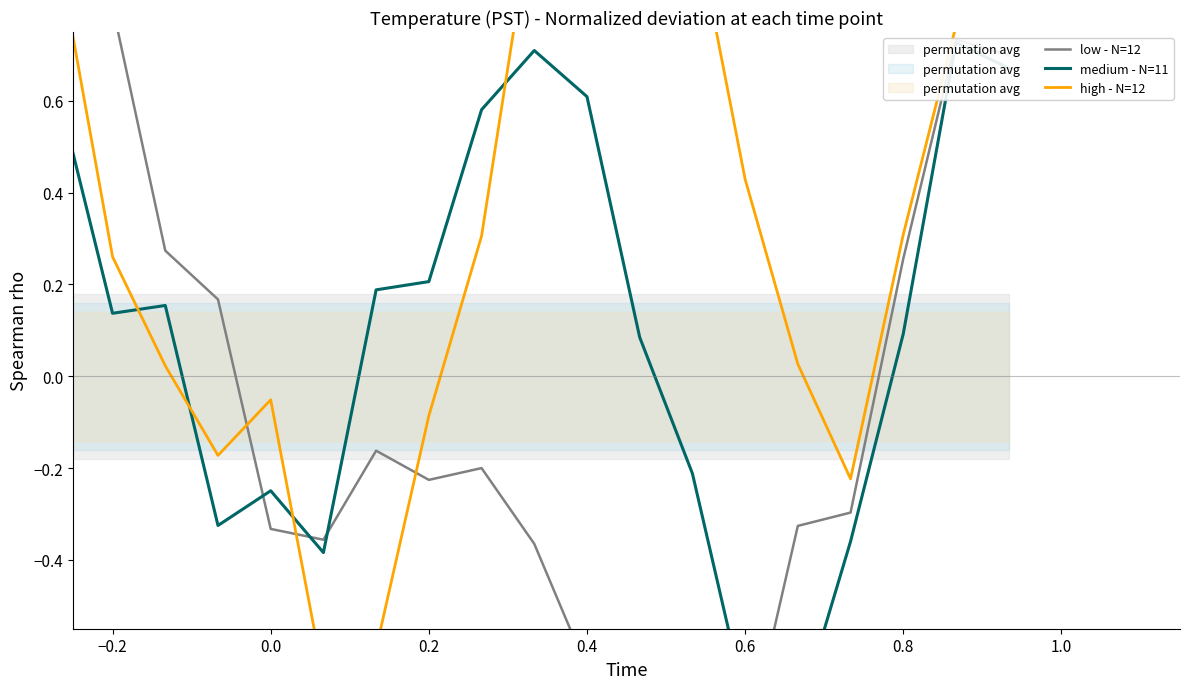

Which series ends up on top after the final intersection of high - N=12 and medium - N=11?

high - N=12